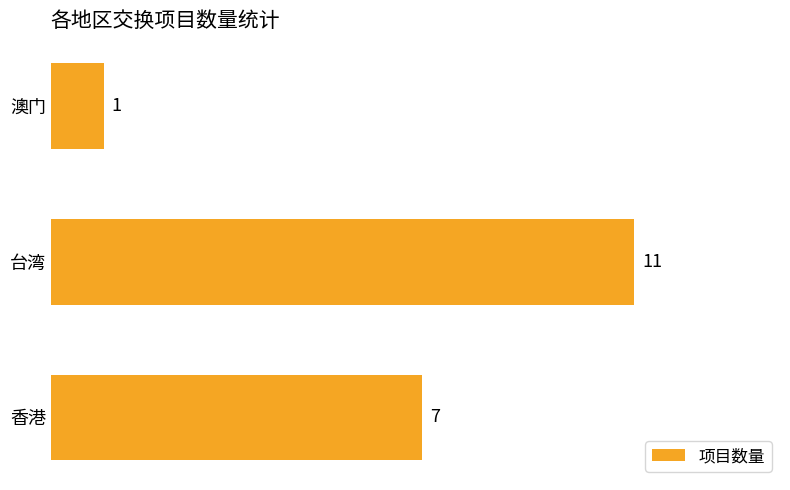

What is the difference between the maximum and second lowest values?

4